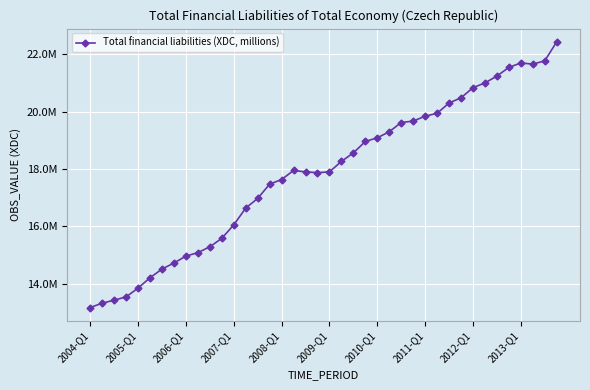

Rank the categories by value from highest to lowest.

39, 38, 36, 37, 35, 34, 33, 32, 31, 30, 29, 28, 27, 26, 25, 24, 23, 22, 21, 17, 18, 20, 19, 16, 15, 14, 13, 12, 11, 10, 2013-Q1, 2012-Q1, 2011-Q1, 2010-Q1, 2009-Q1, 2008-Q1, 2007-Q1, 2006-Q1, 2005-Q1, 2004-Q1